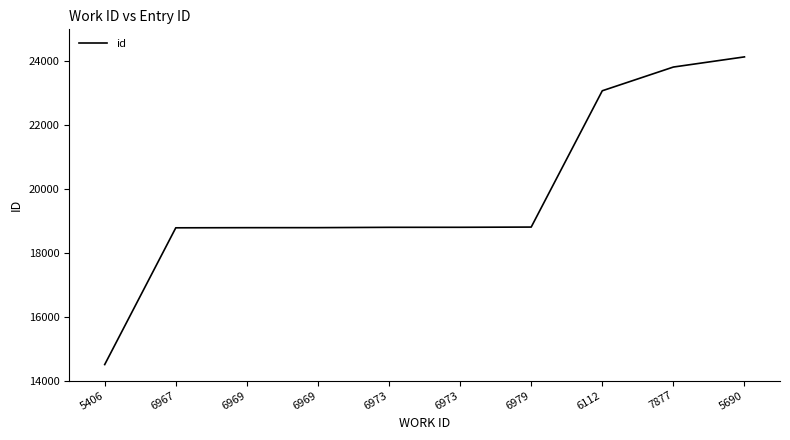

Where does the data first go above 18800?

6979